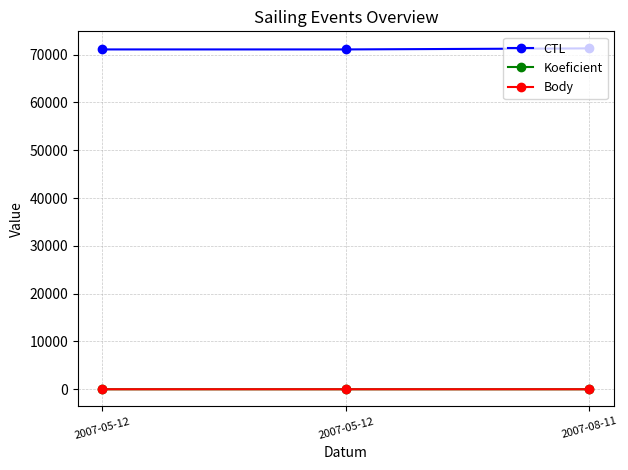

What is the approximate value of CTL at 2007-05-12, to the nearest 50?

71100